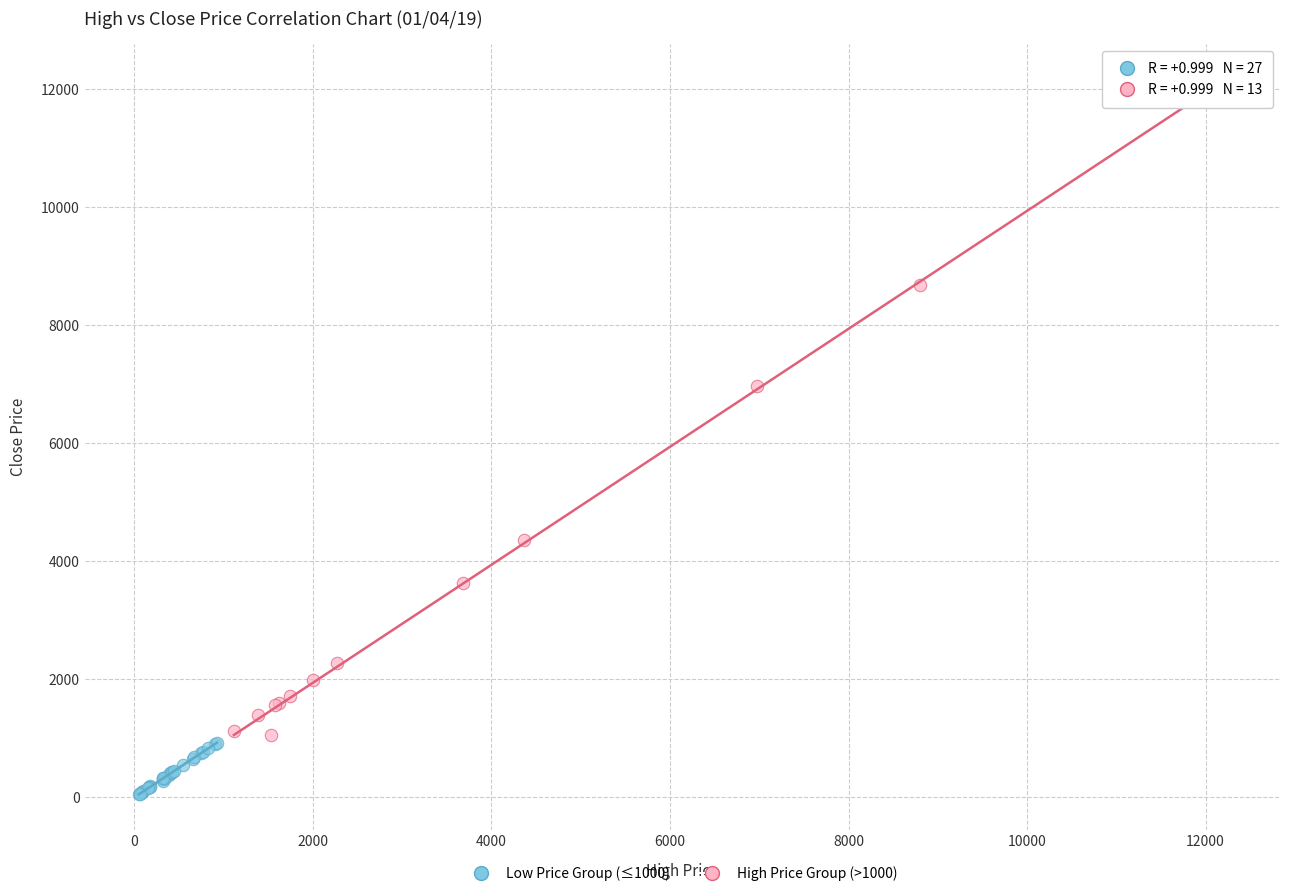

What are all the series names shown in the legend?

Low Price Group (≤1000), High Price Group (>1000)